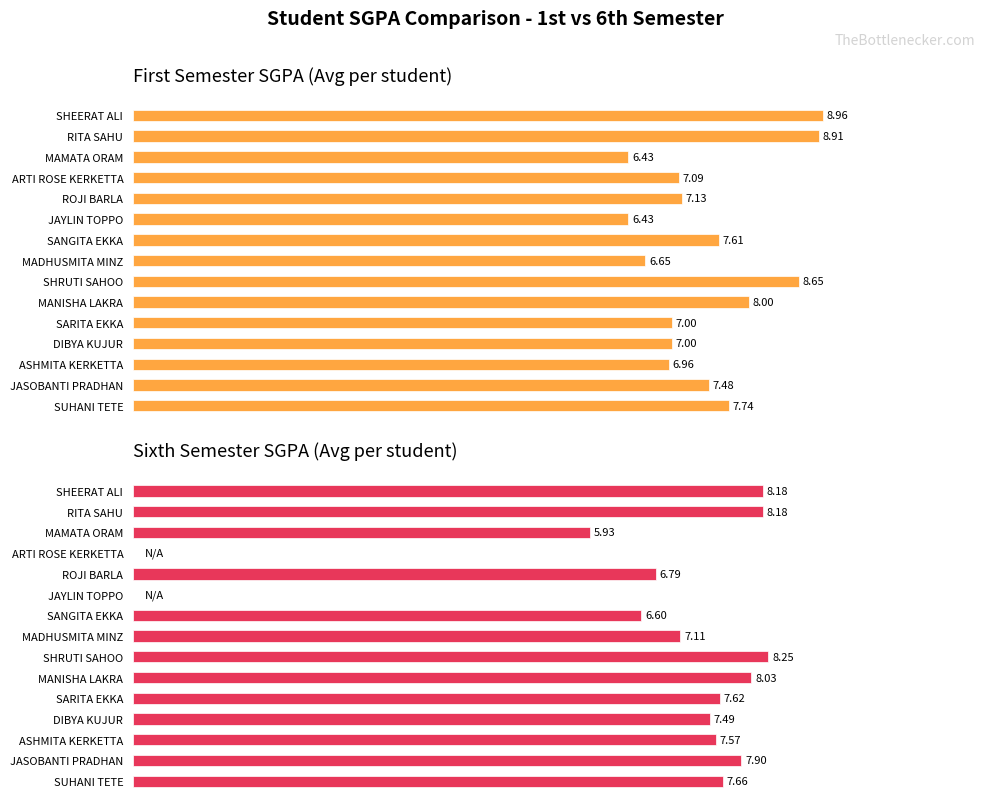

How many bars are there in each group?

2